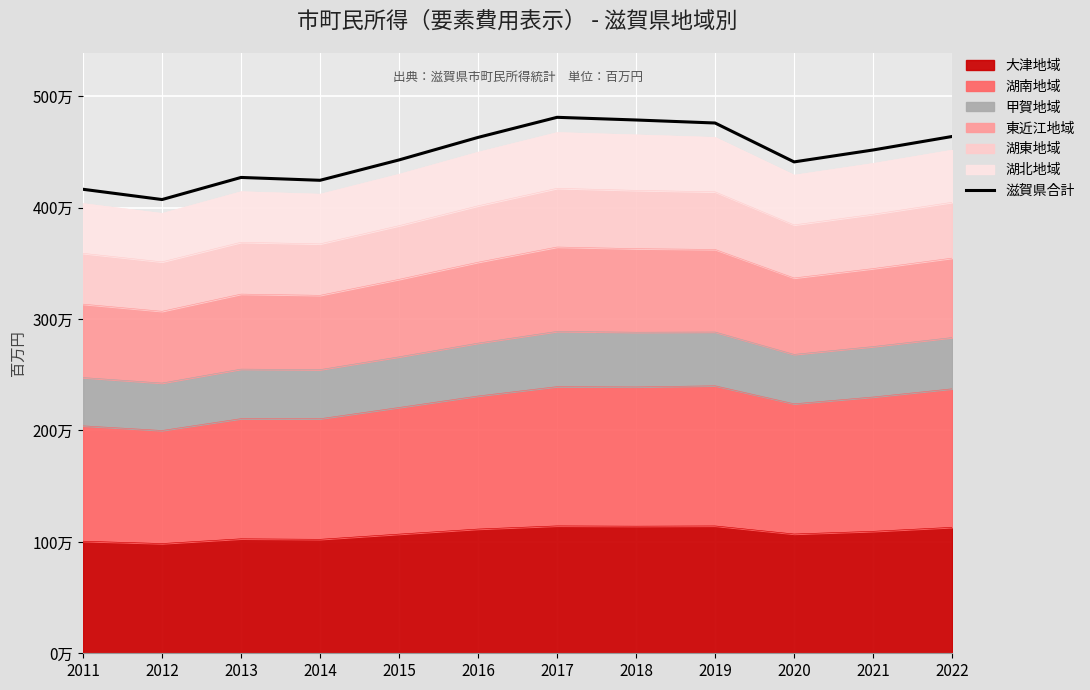

Approximately how many times larger is the value at 2016 compared to 2021?

1.0